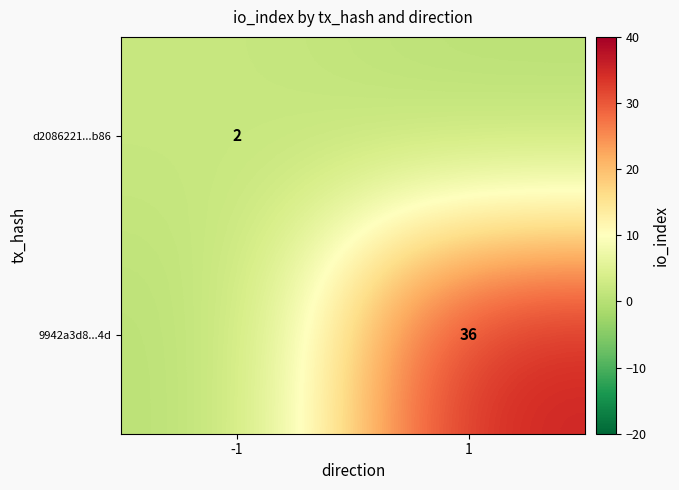

How many distinct data groups are displayed?

2